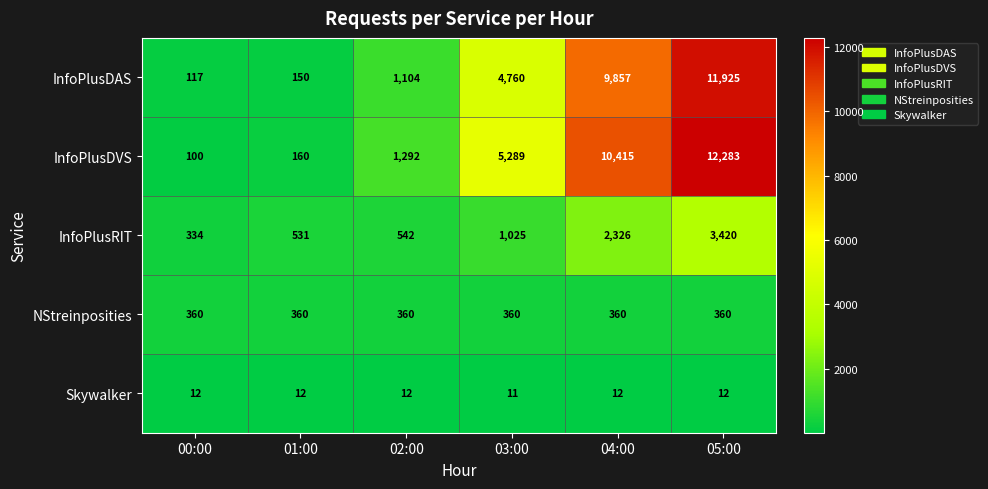

Which series has the largest total across all categories?

InfoPlusDVS